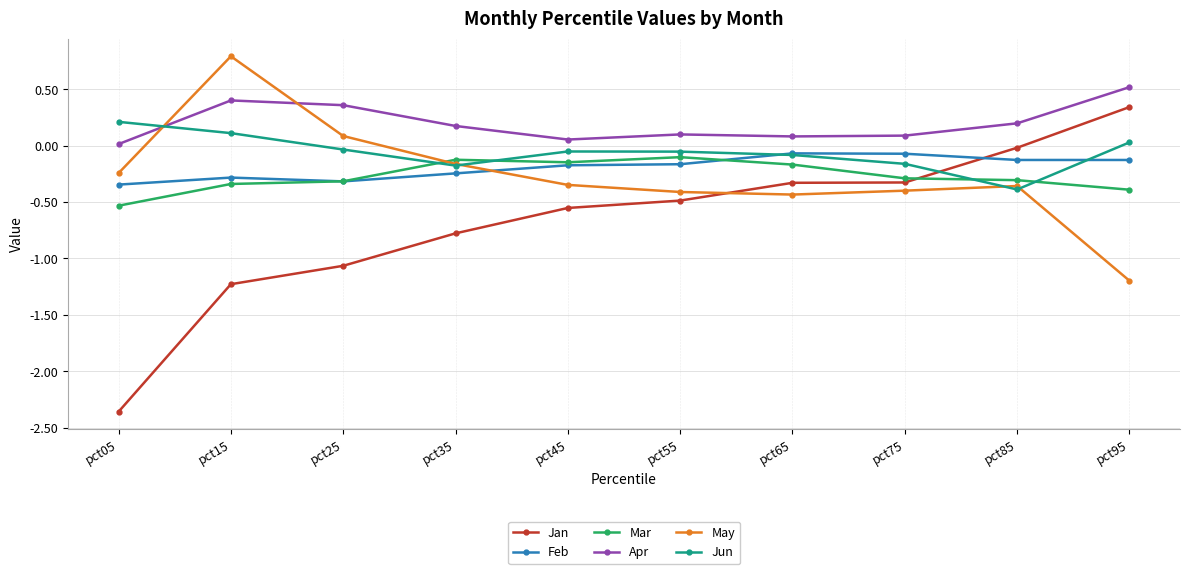

The value of Feb at pct85 is -0.1. True or false?

True